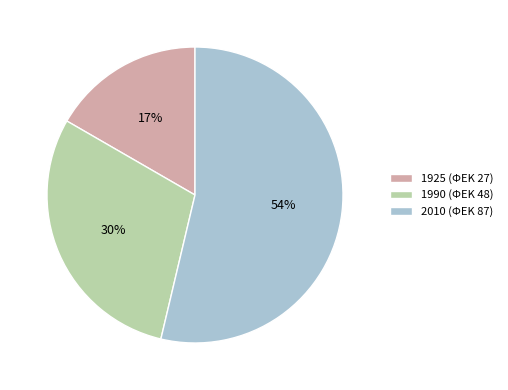

What percentage is the 1925 slice, to the nearest percent?

17%